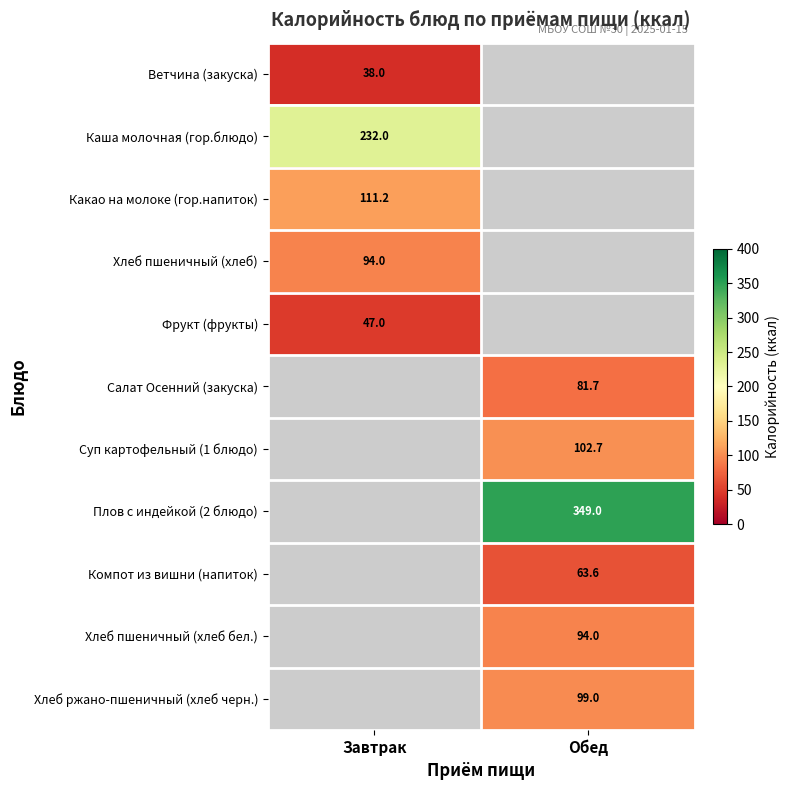

The Каша молочная (гор.блюдо) series shows 232.0 at Завтрак. True or false?

True